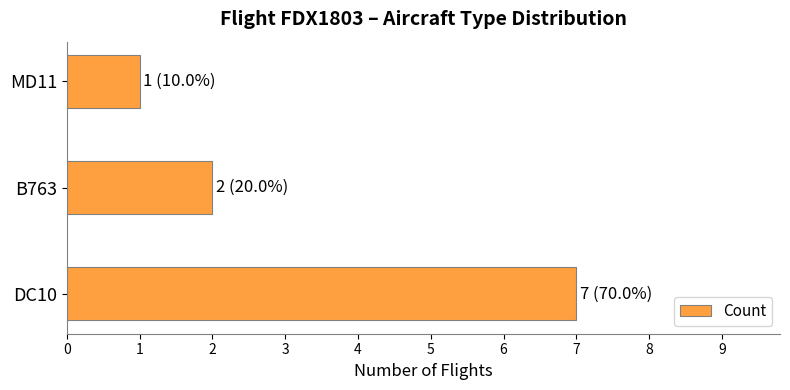

What is the ratio of the value at MD11 to the value at B763?

0.5